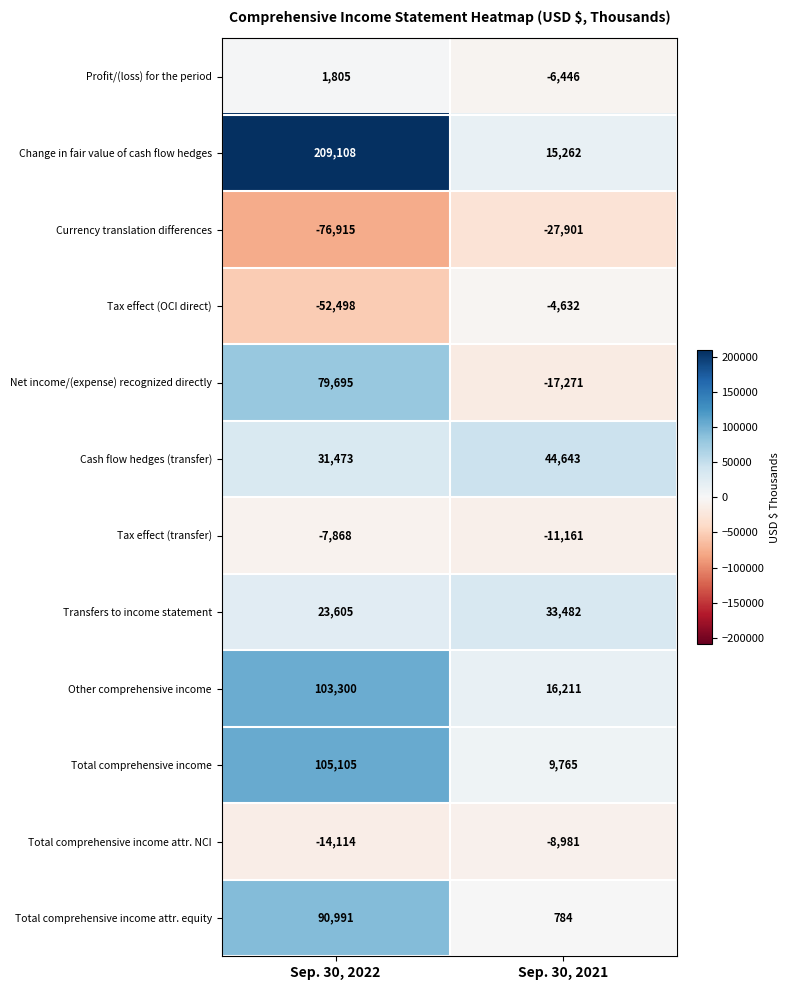

At Sep. 30, 2022, list the series in order from largest to smallest.

Change in fair value of cash flow hedges, Total comprehensive income, Other comprehensive income, Total comprehensive income attr. equity, Net income/(expense) recognized directly, Cash flow hedges (transfer), Transfers to income statement, Profit/(loss) for the period, Tax effect (transfer), Total comprehensive income attr. NCI, Tax effect (OCI direct), Currency translation differences